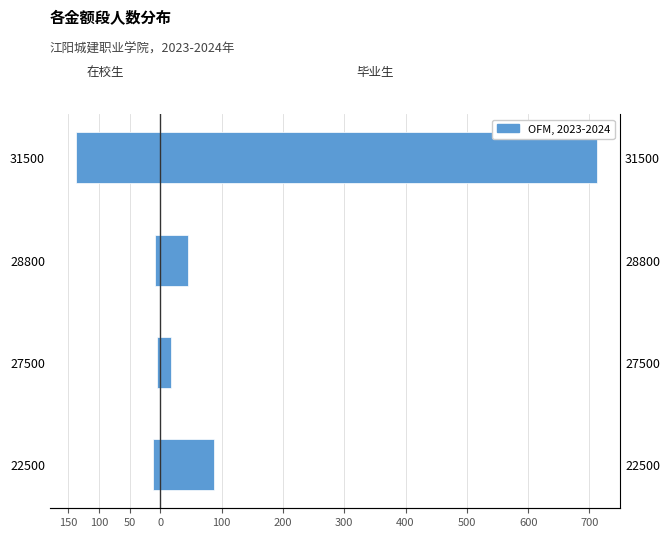

How many bars are there in total?

8